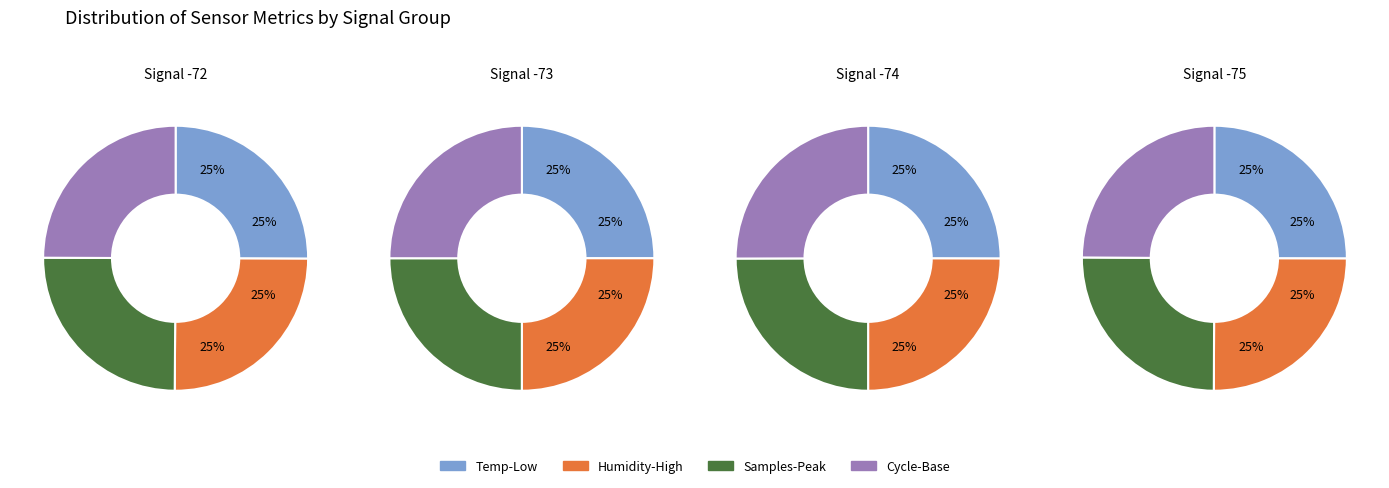

Is there any slice that represents more than half of the pie?

No